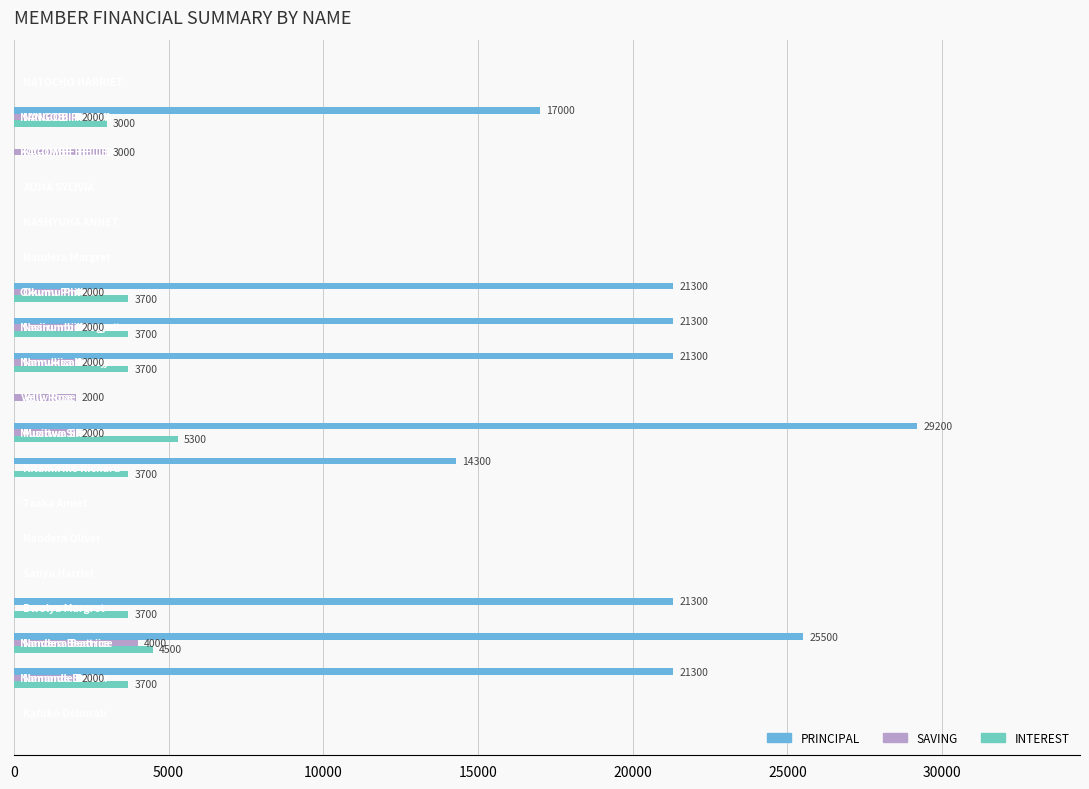

What is the maximum value for PRINCIPAL?

29200